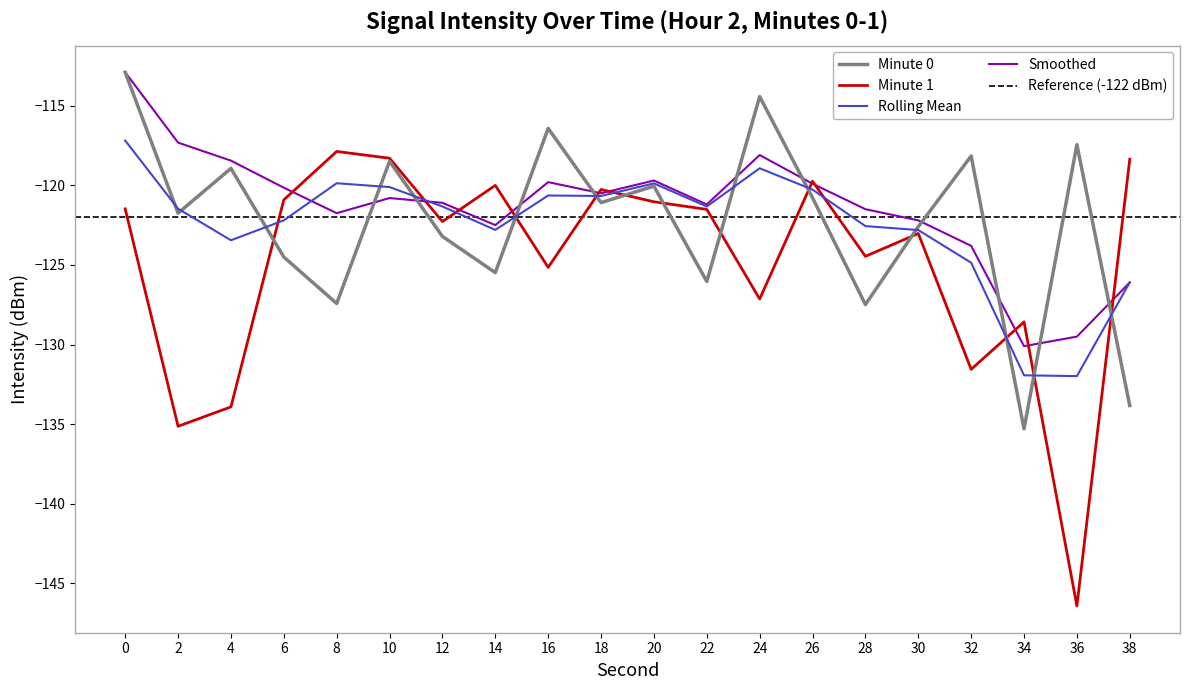

Which series changed the most between 2 and 34?

min0